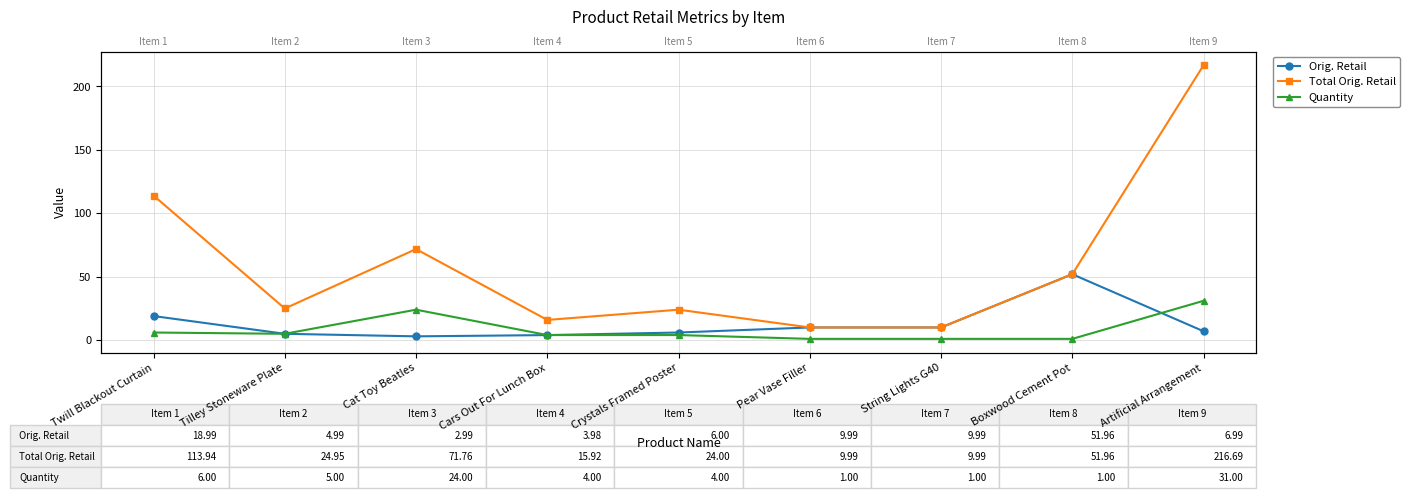

Read the Orig. Retail value at Cat Toy Beatles.

3.0